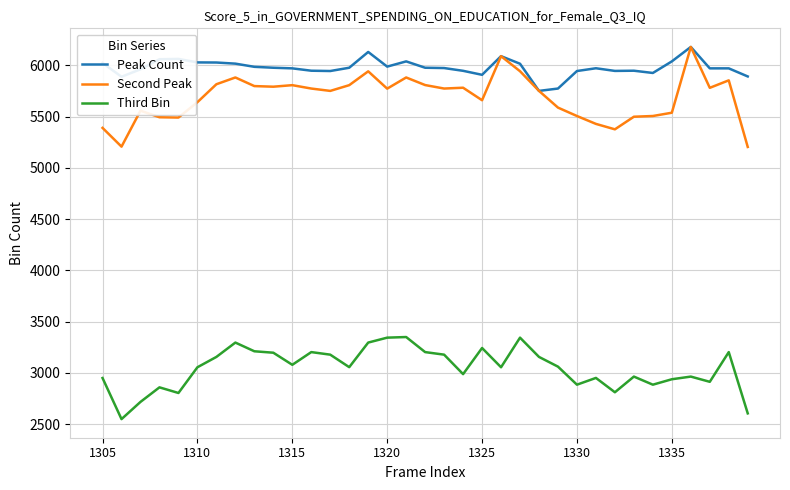

What is the lowest value of the Peak Count series?

5751